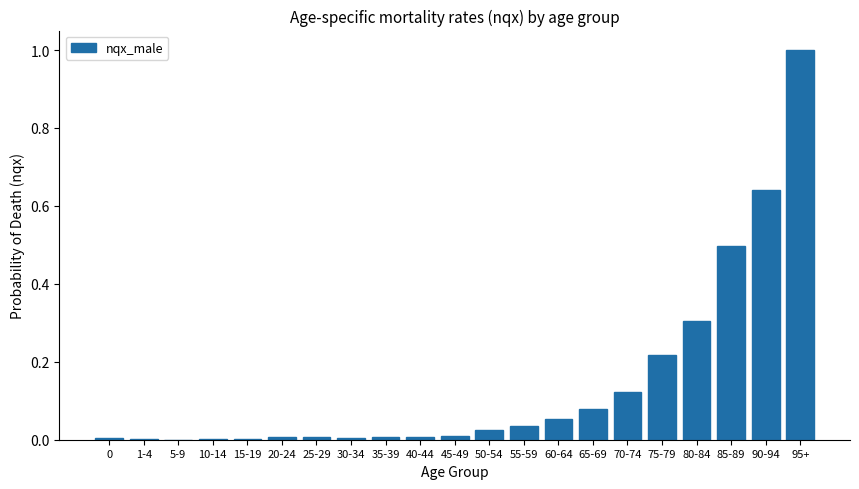

What is the greatest value displayed?

1.0